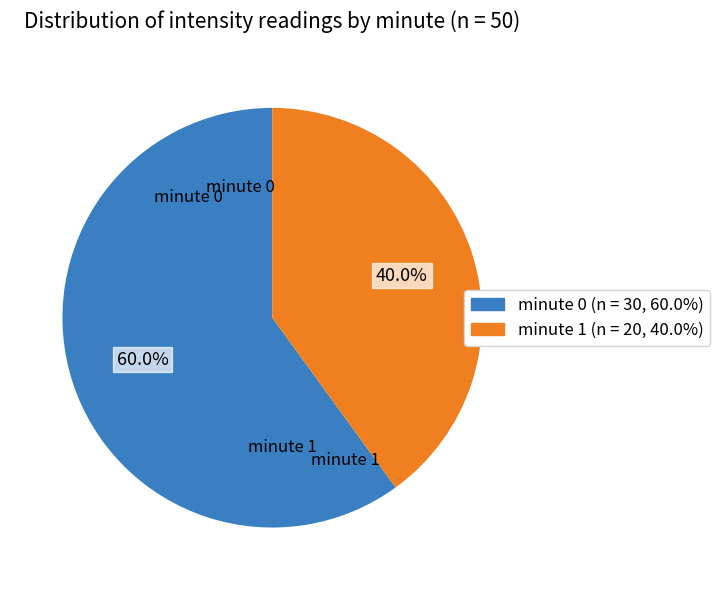

Is there any slice that represents more than half of the pie?

Yes